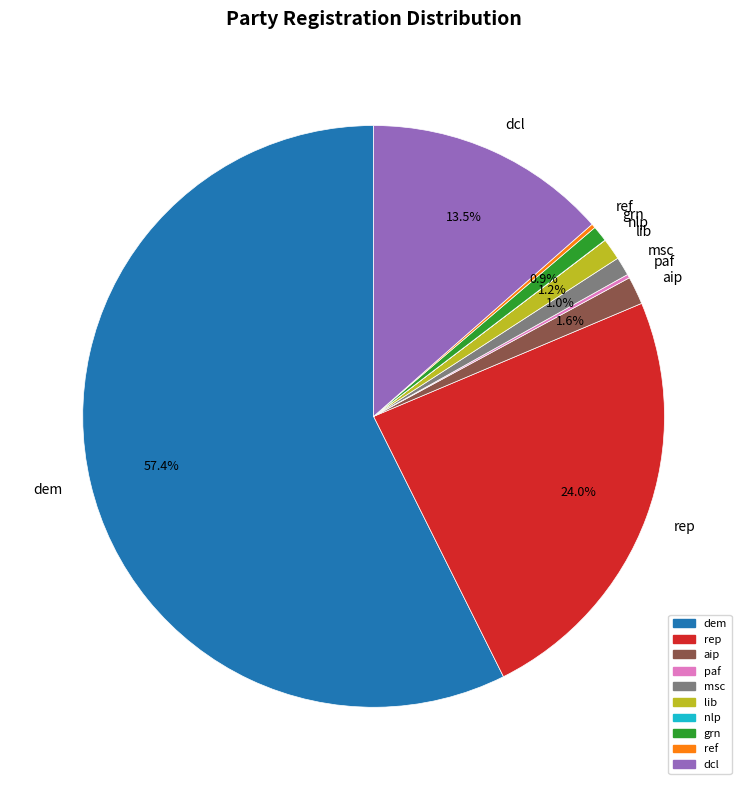

To the nearest percent, what portion does lib represent?

1%